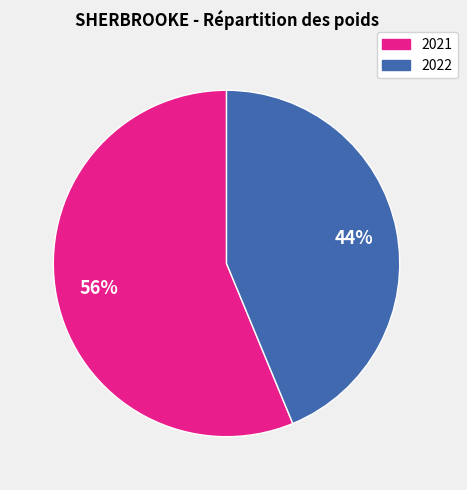

To the nearest percent, what is the average slice percentage?

50%